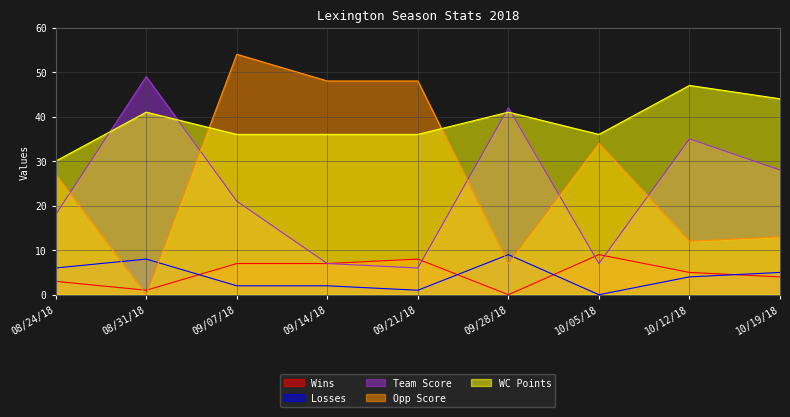

Is the value of Losses at 09/21/18 greater than the value of Wins at 10/12/18?

No